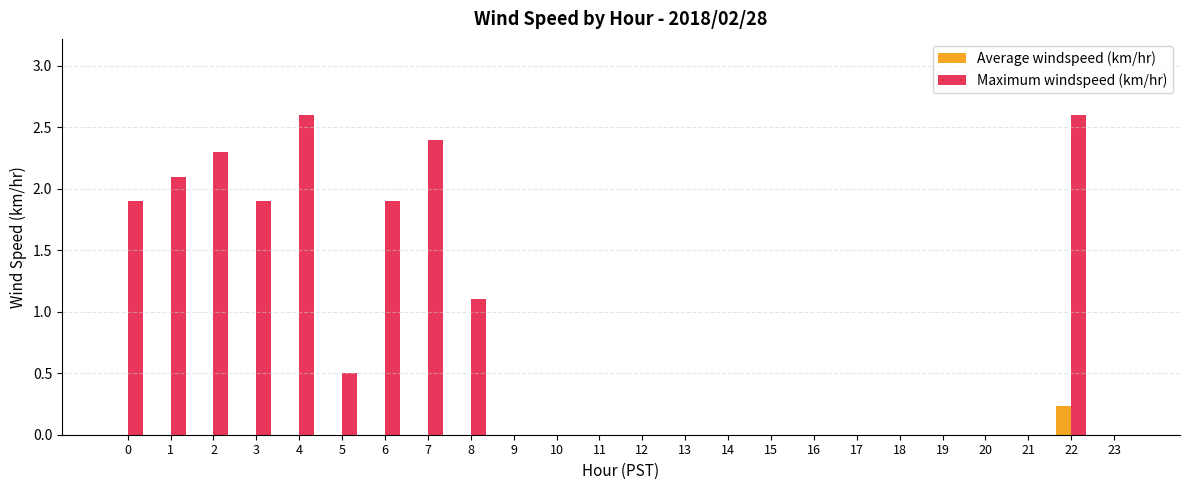

What is the greatest value displayed?

2.6